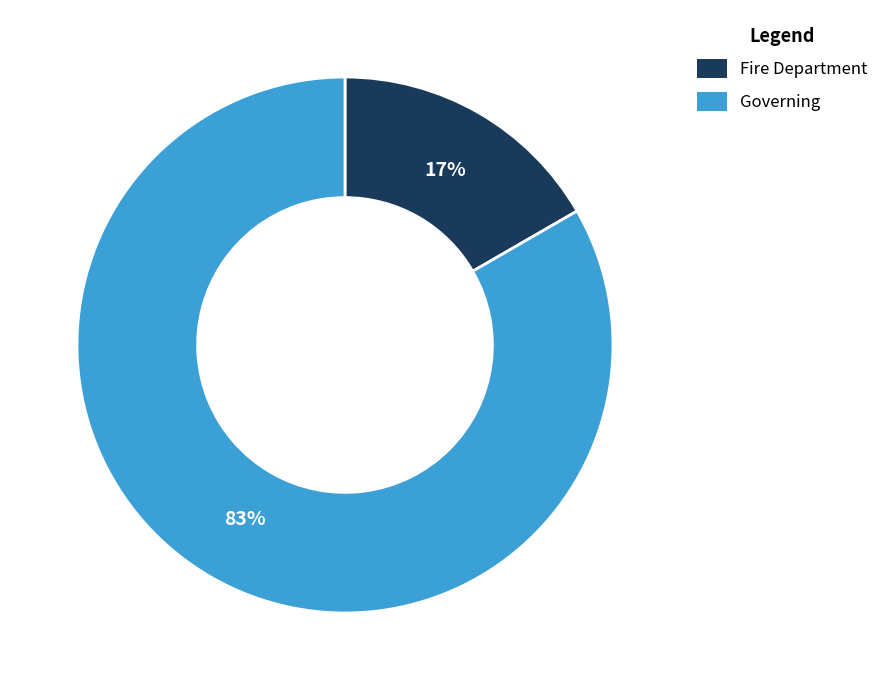

What is the ratio of the value at Fire Department to the value at Governing?

0.2